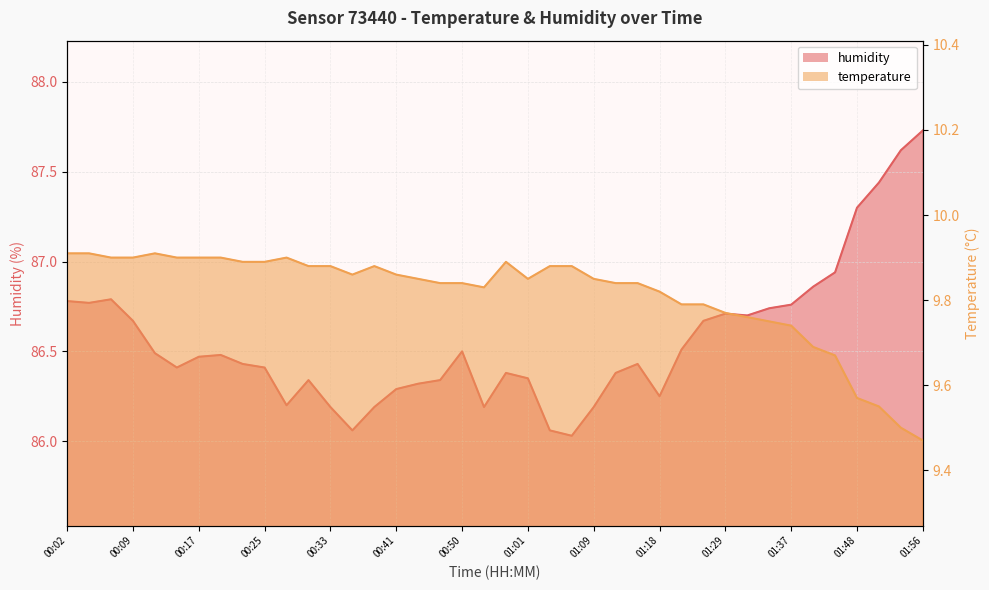

What is the difference between the maximum and minimum values in the temperature series?

0.4